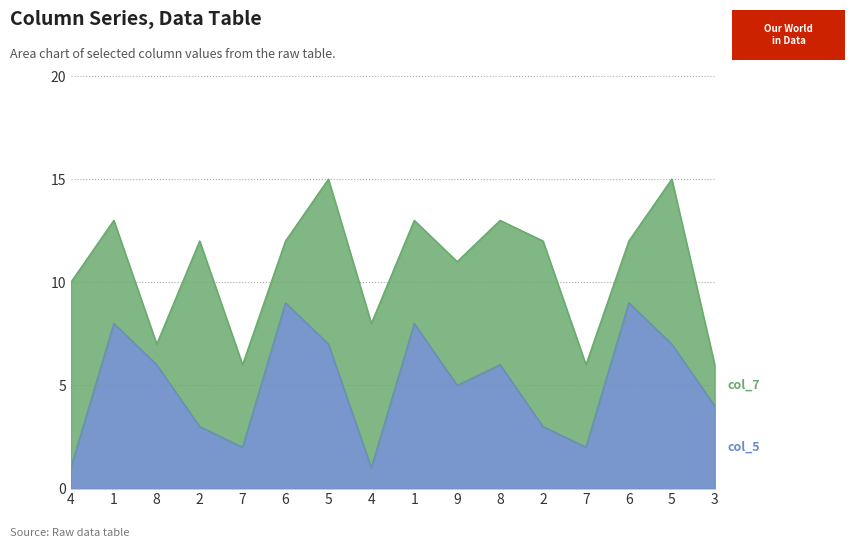

Rank the categories by value from highest to lowest.

6, 6, 1, 1, 5, 5, 8, 8, 9, 3, 2, 2, 7, 7, 4, 4